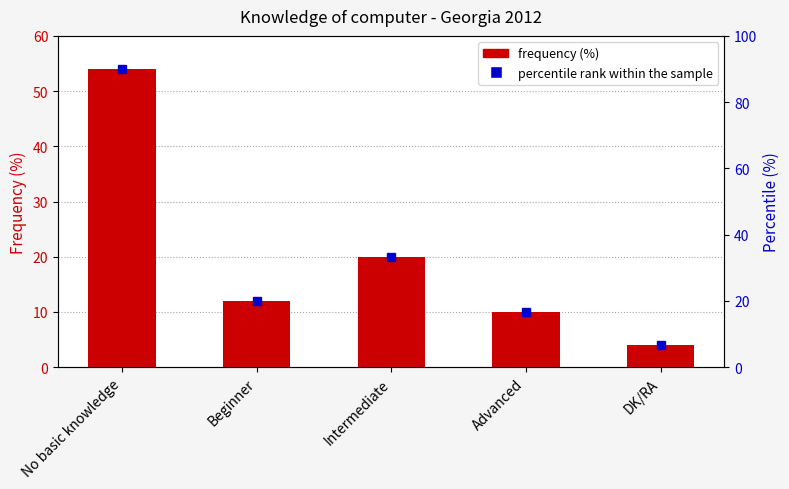

At which label does Frequency (%) first exceed 12?

No basic knowledge